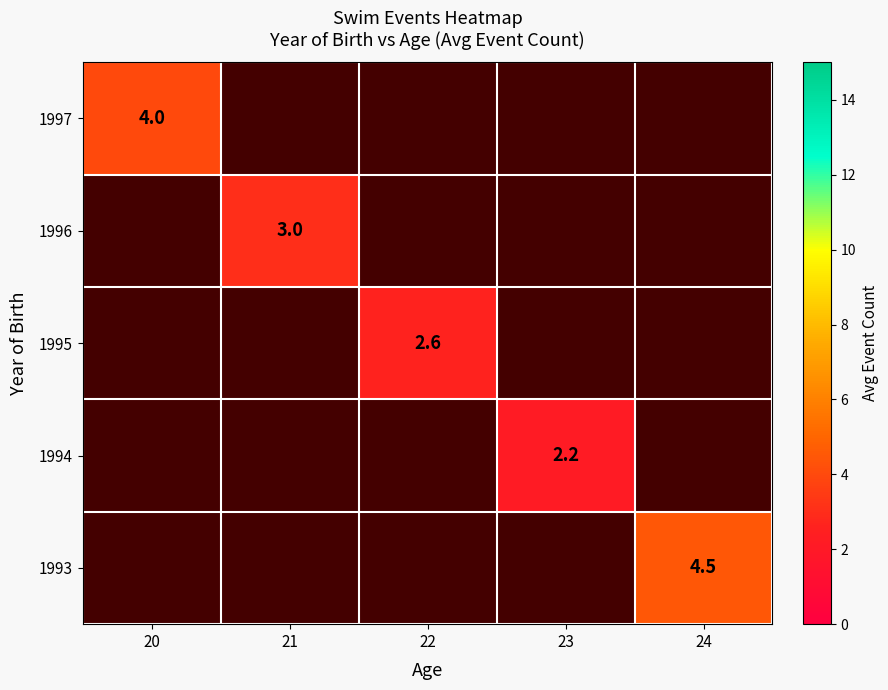

What is the minimum value shown in the chart?

2.2